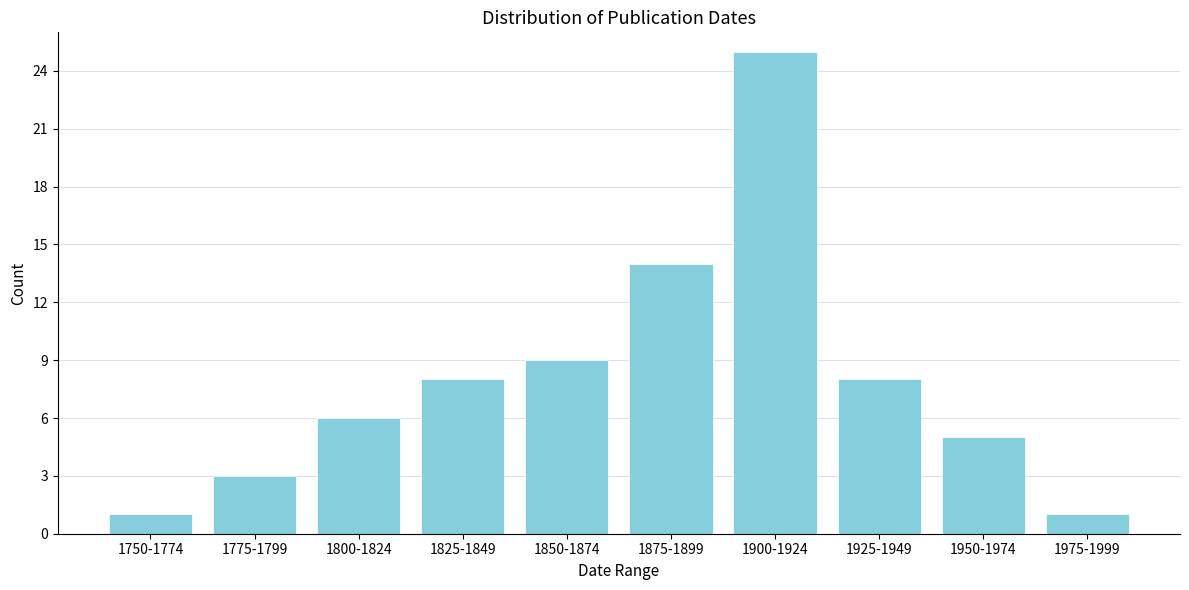

Reading left to right, what are all the values shown in this chart?

1	3	6	8	9	14	25	8	5	1